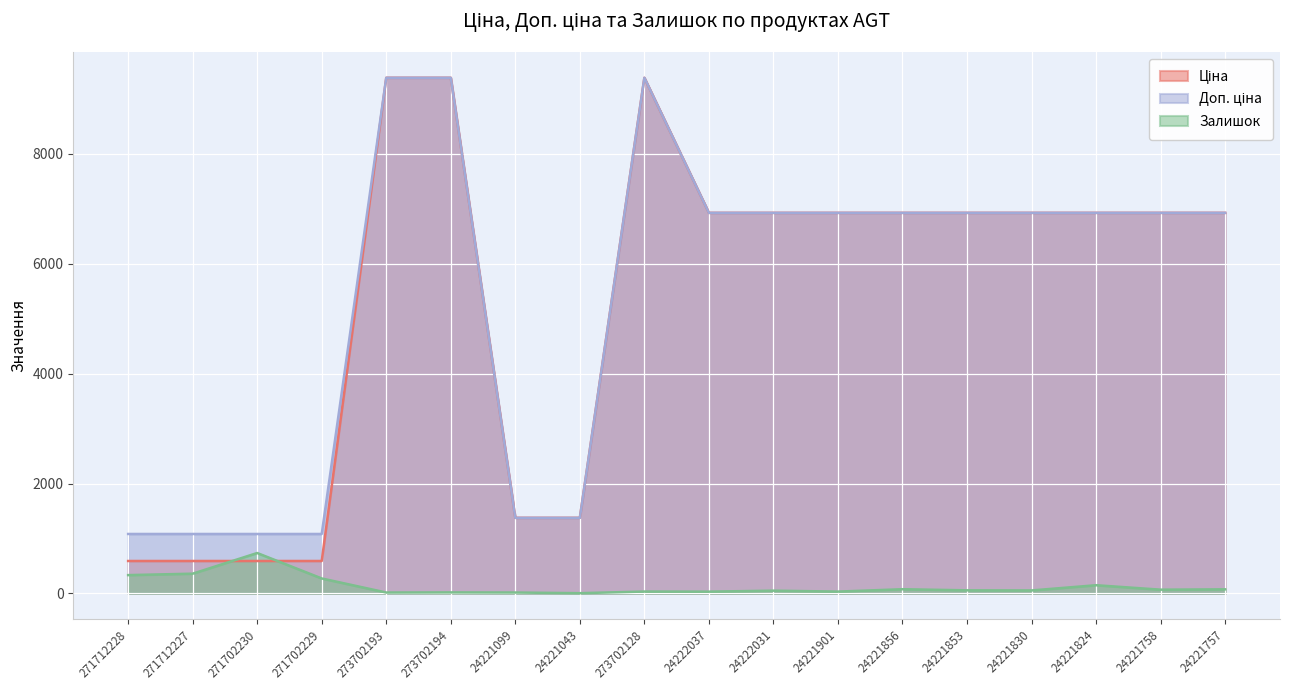

What is the average value of the Доп. ціна series?

5420.0